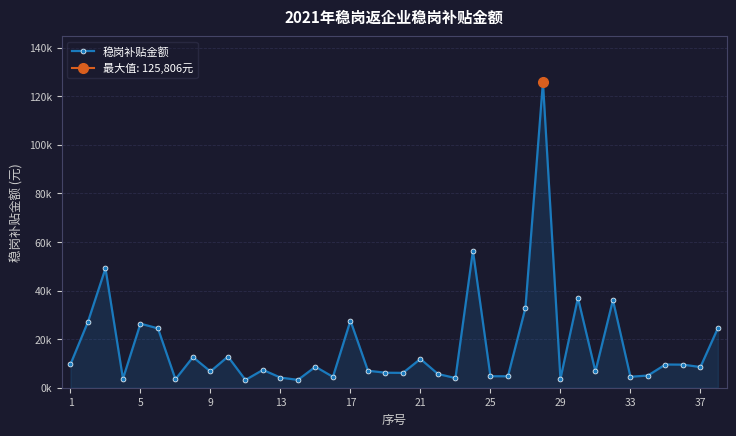

What is the difference between the maximum and minimum values?

122608.6